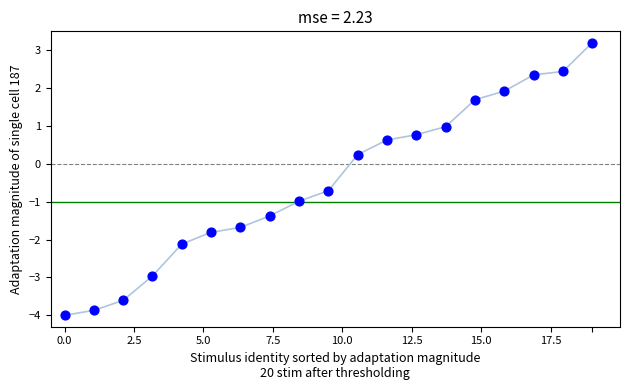

What is the range of X values (max minus min)?

19.0